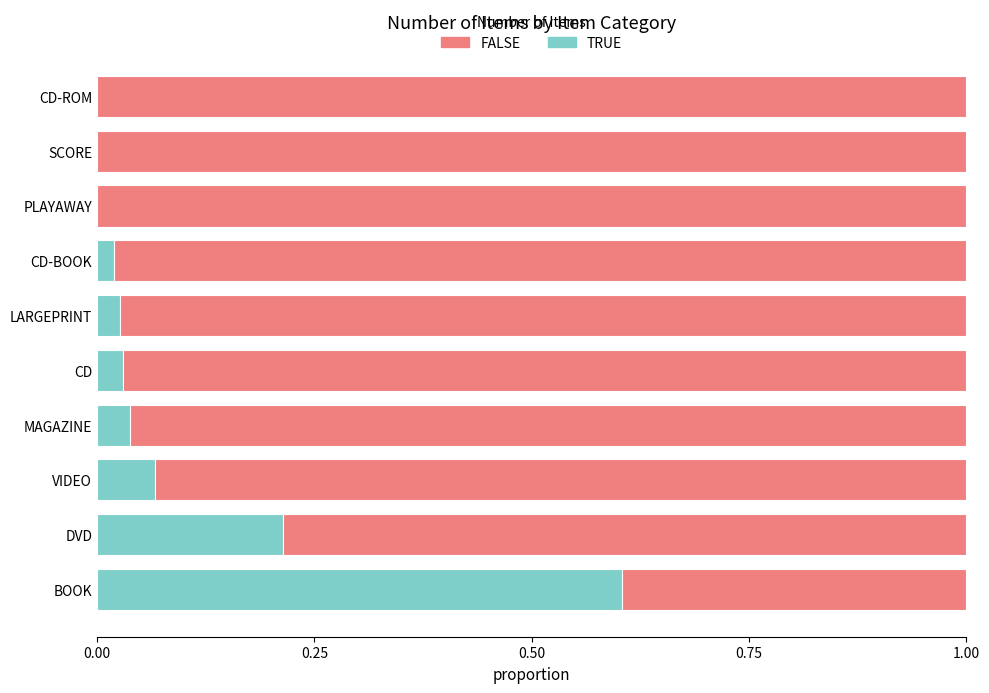

At which label does TRUE reach its peak?

BOOK